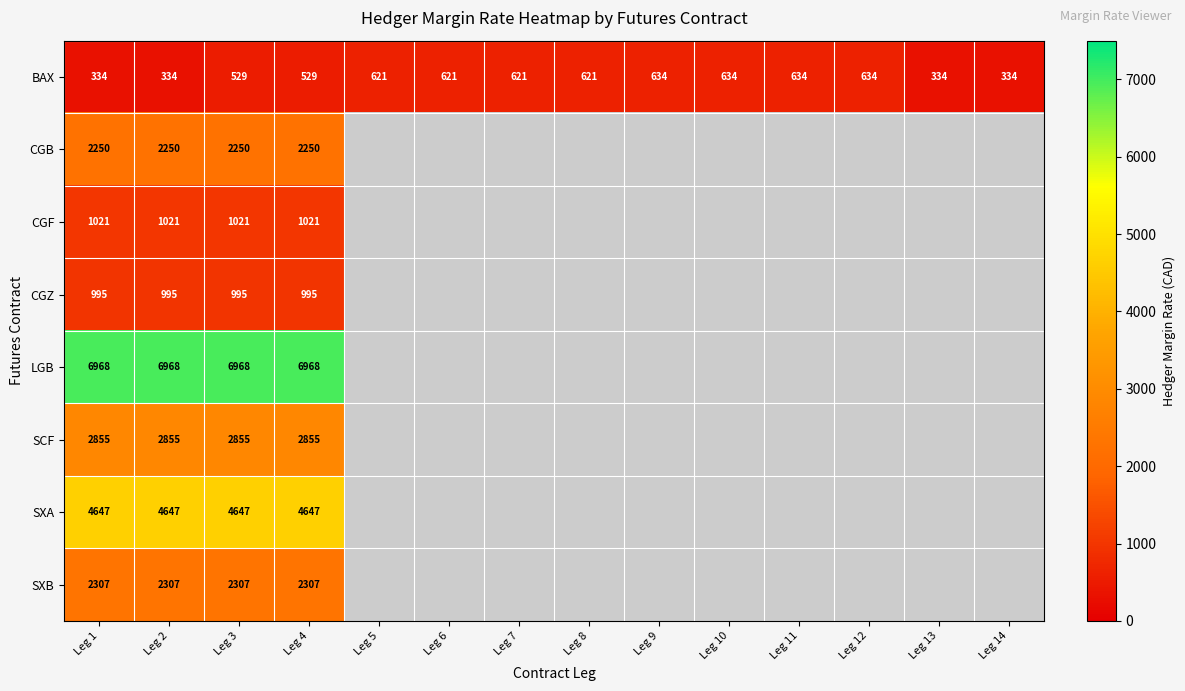

The BAX series shows 634 at Leg 12. True or false?

True